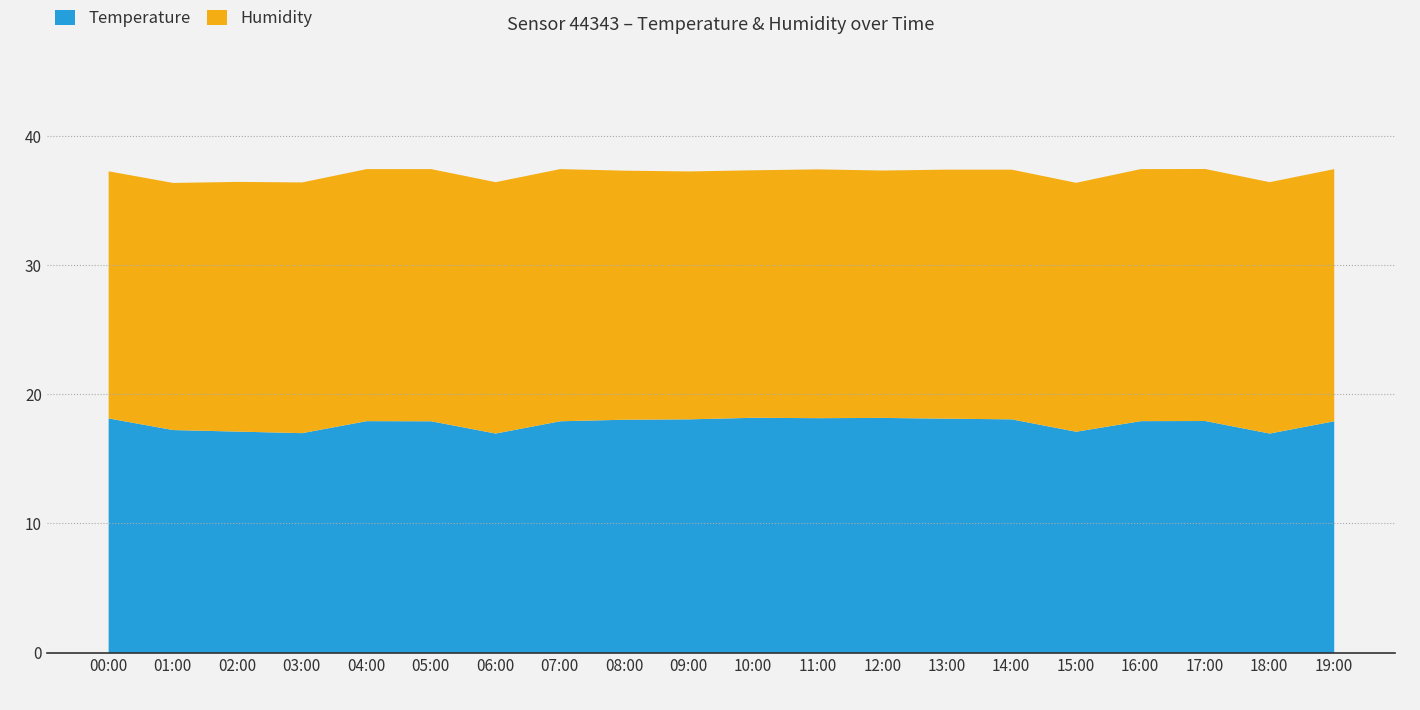

At which label does Humidity reach its peak?

05:00